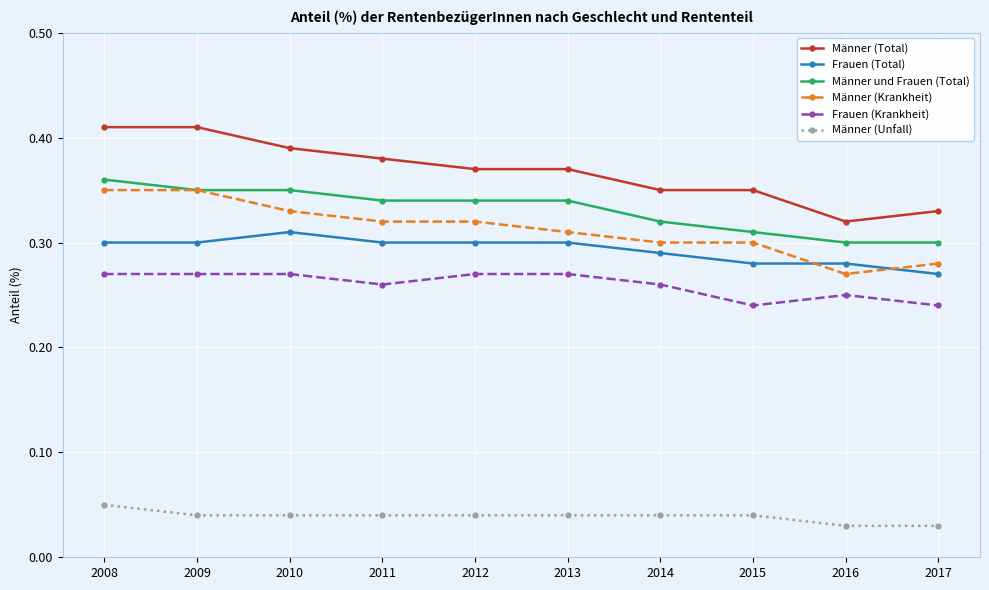

Where is Männer (Total) nearest to the value 0?

2016